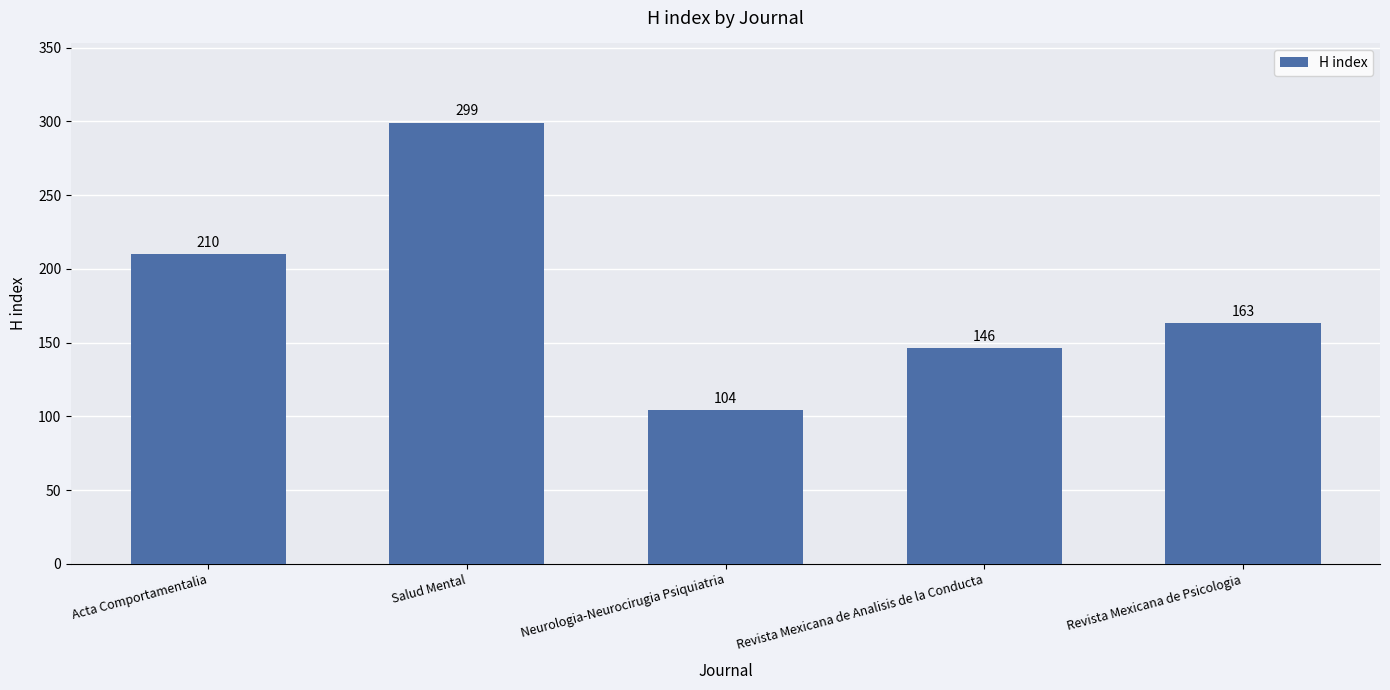

True or false: the data shows 472 at Salud Mental.

False